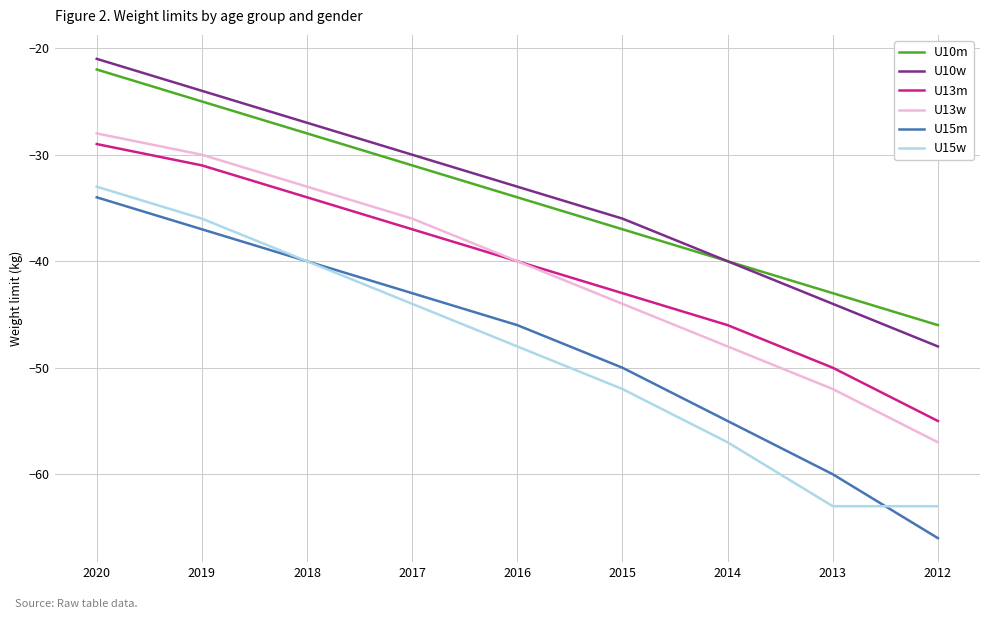

The U13m series shows -66 at 2013. True or false?

False